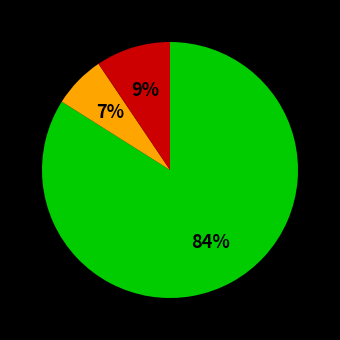

Is there a majority slice in this chart?

Yes